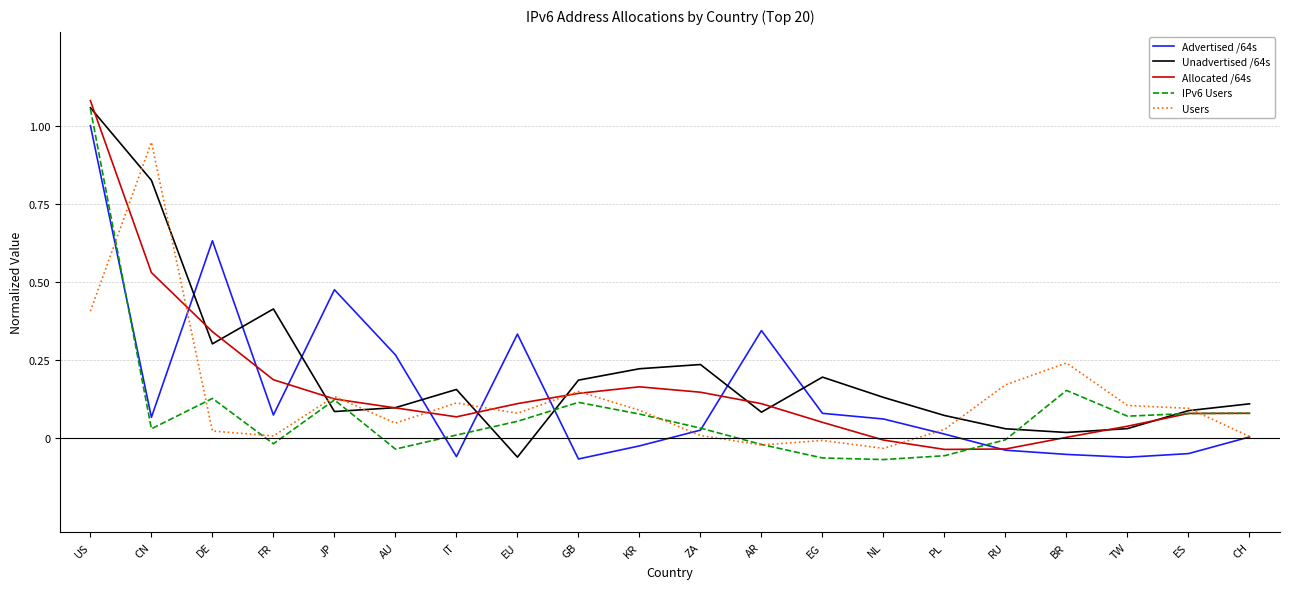

Is the value of IPv6 Users at ZA greater than the value of Users at ES?

No